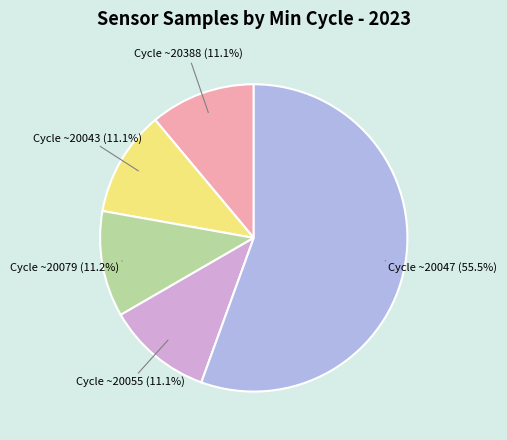

Count the number of slices in the pie.

5